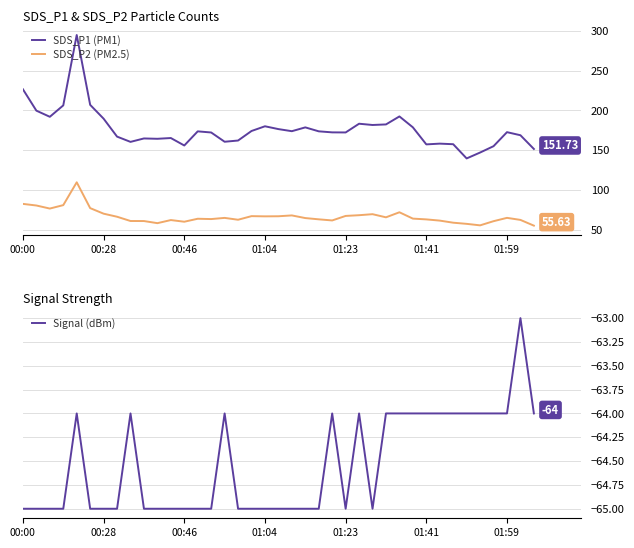

Does the chart display data point markers on the line(s)?

No